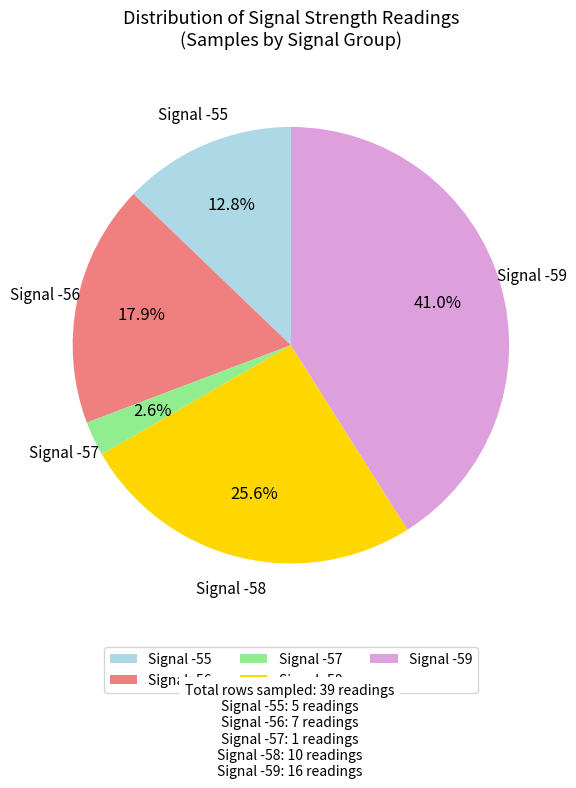

What is the largest slice in the pie chart?

Signal -59